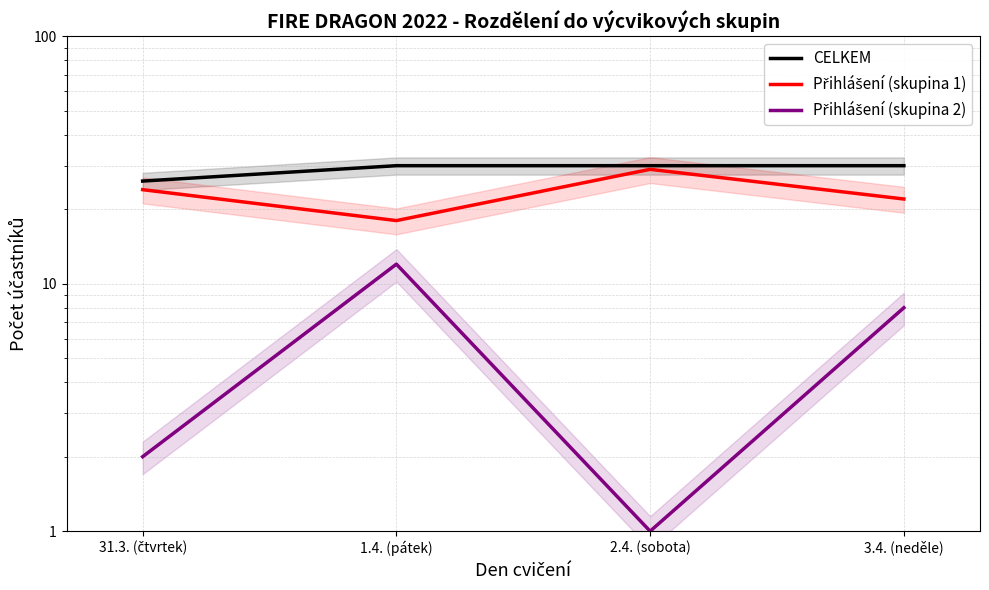

What is the difference between the maximum and minimum values in the CELKEM series?

4